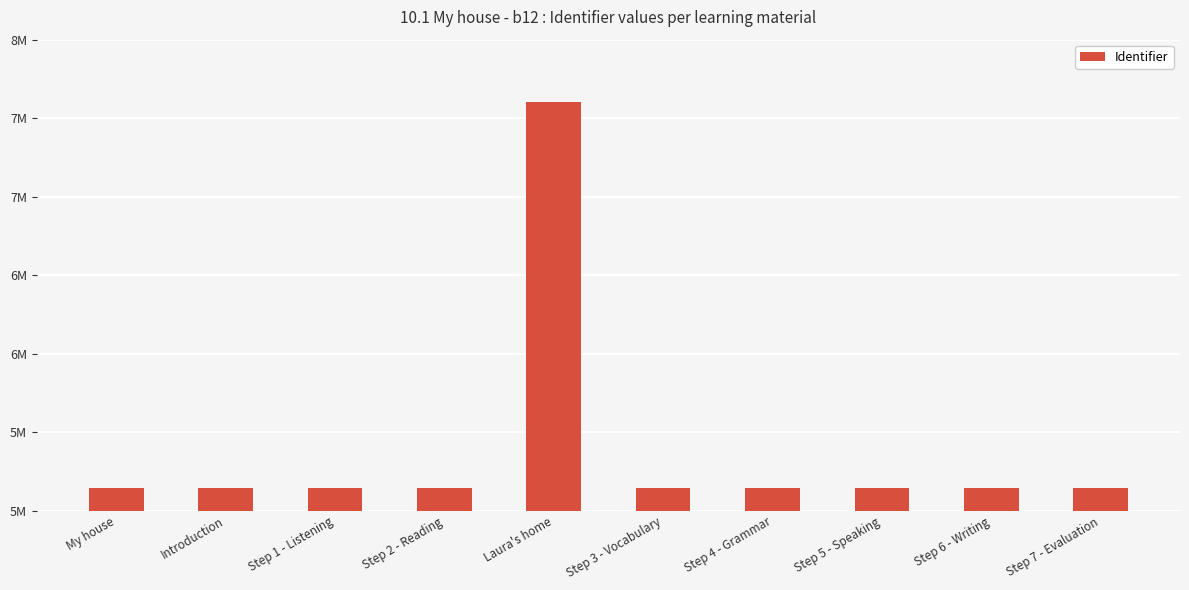

Read the value at Step 3 - Vocabulary, to the nearest 50.

5145700